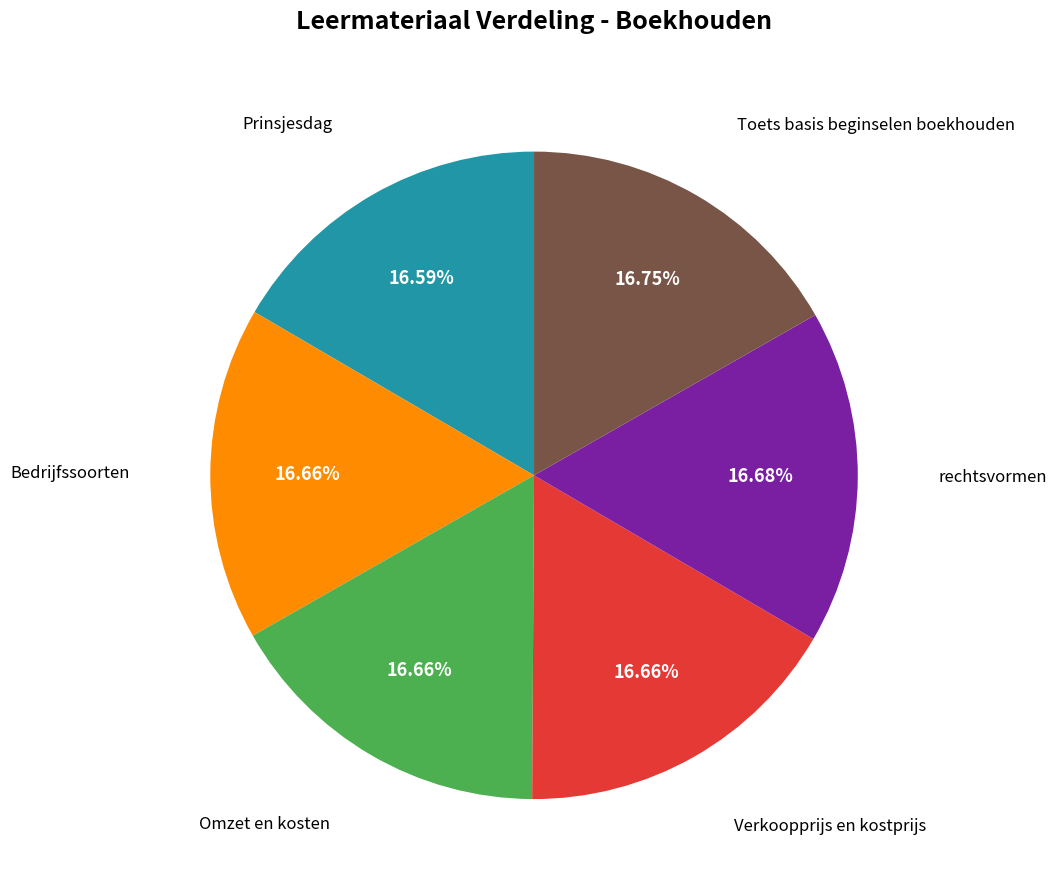

How many segments does this pie chart have?

6